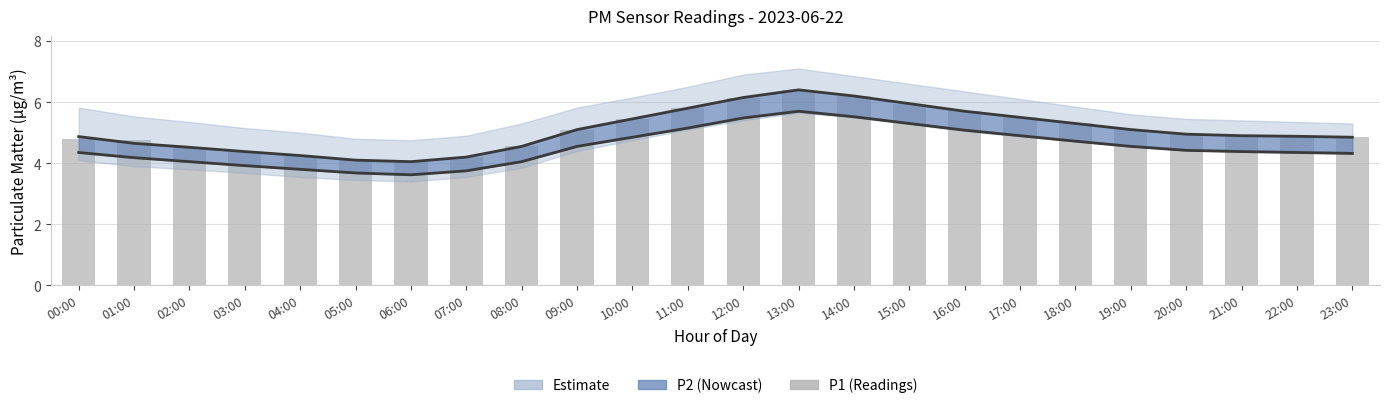

How many categories are shown in the chart?

24